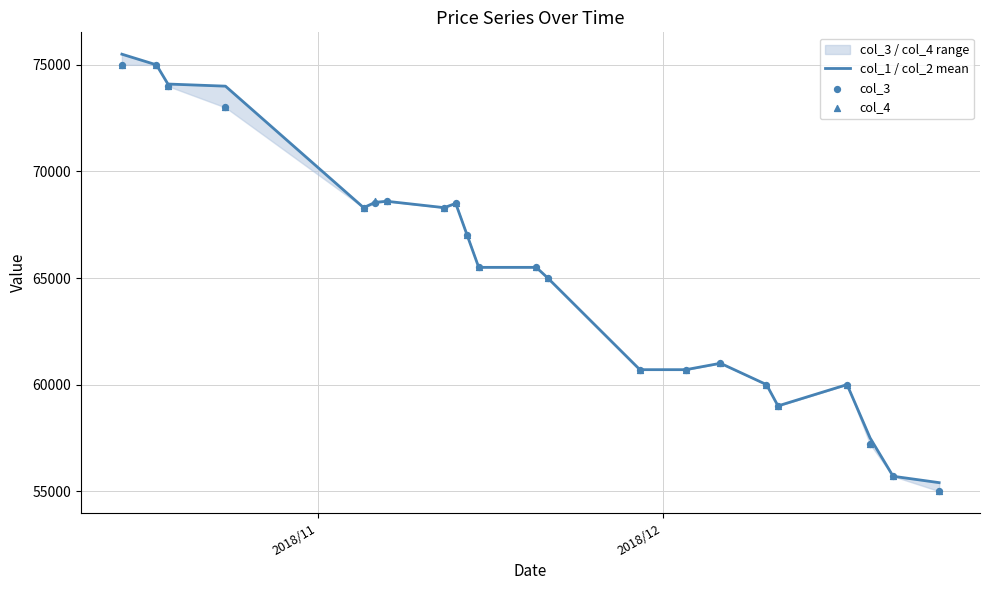

Which series reaches the minimum Y coordinate?

col_3